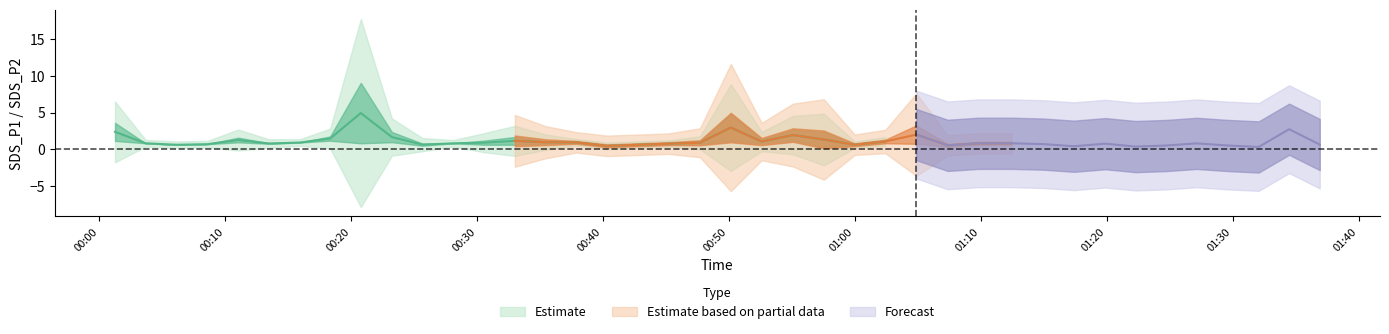

What is the difference between the second highest and minimum values in the SDS_P2 series?

0.8